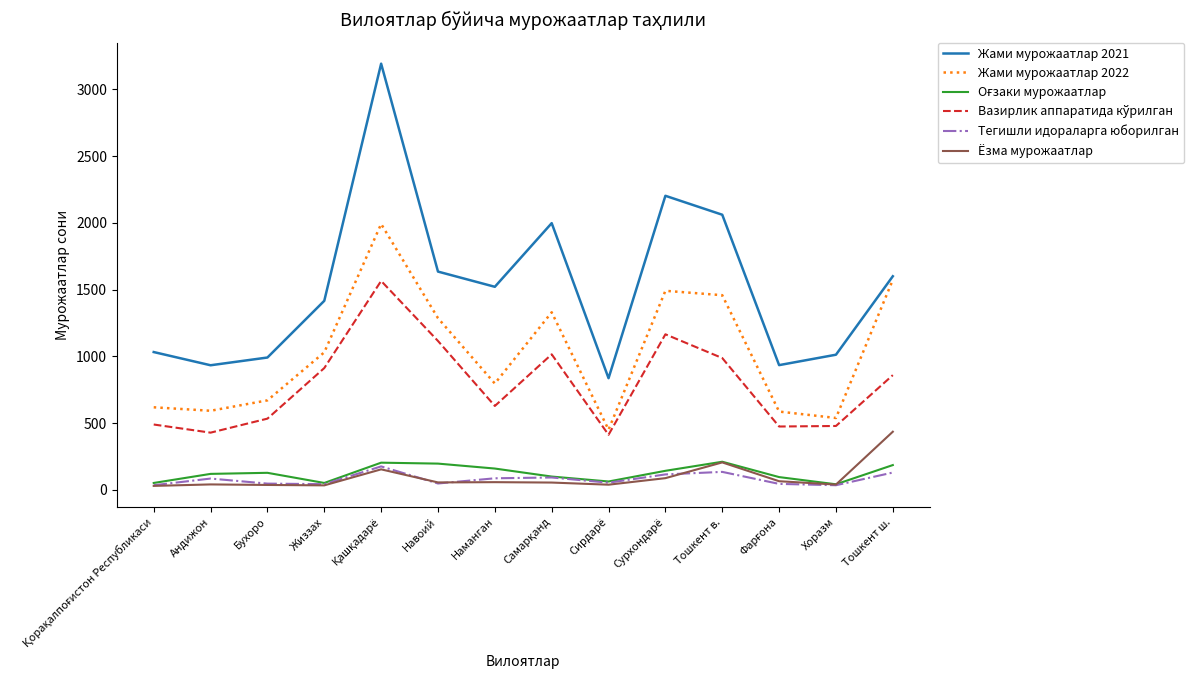

The Жами мурожаатлар 2021 series shows 719 at Тошкент ш.. True or false?

False